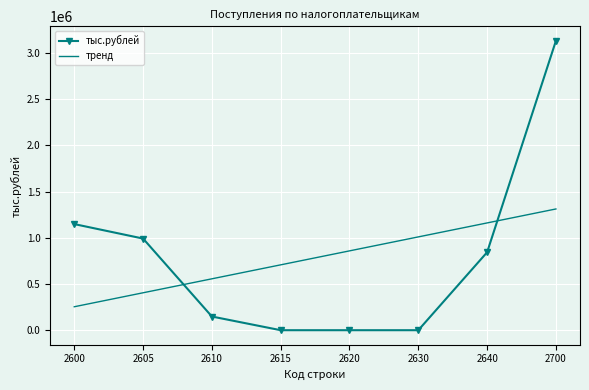

The value of тыс.рублей at 2605 is 991977.0. True or false?

True